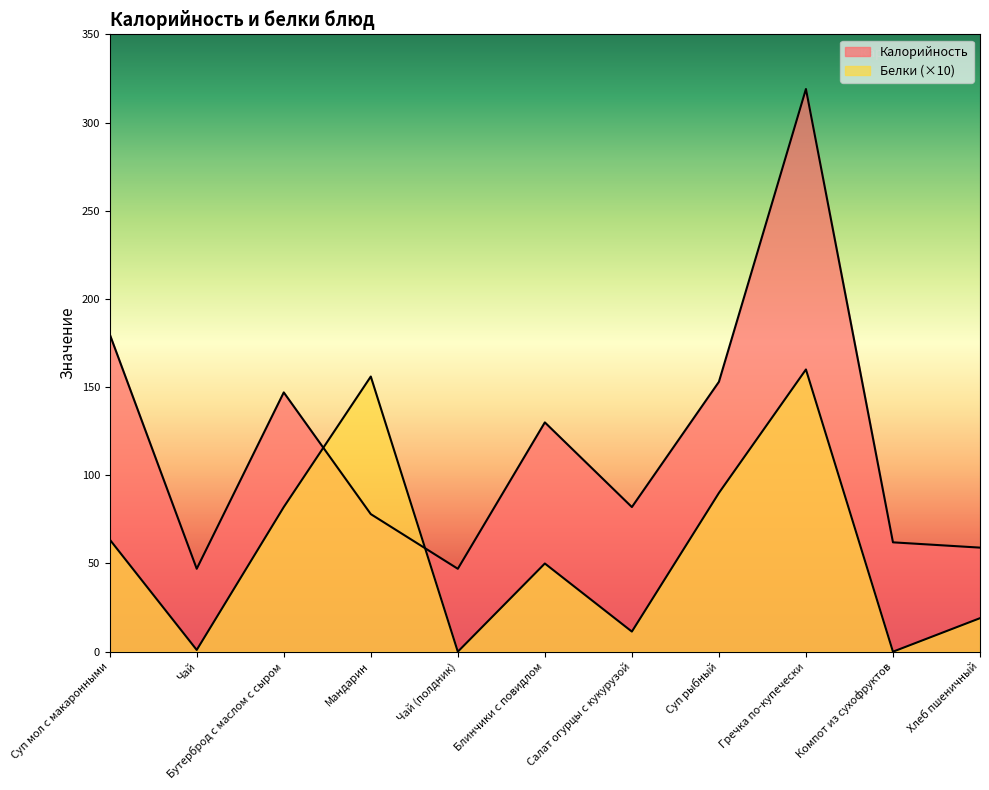

At which label does Калорийность reach its minimum?

Чай